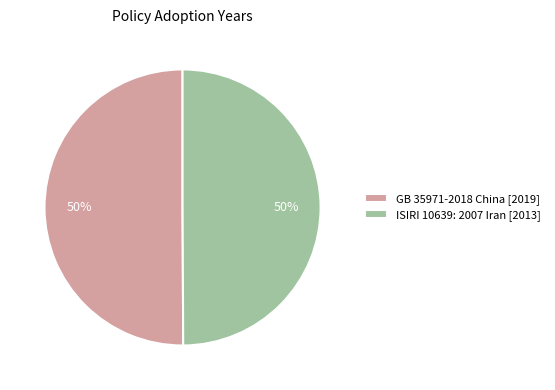

Combined, do GB 35971-2018 China [2019] and ISIRI 10639: 2007 Iran [2013] account for over 50%?

Yes